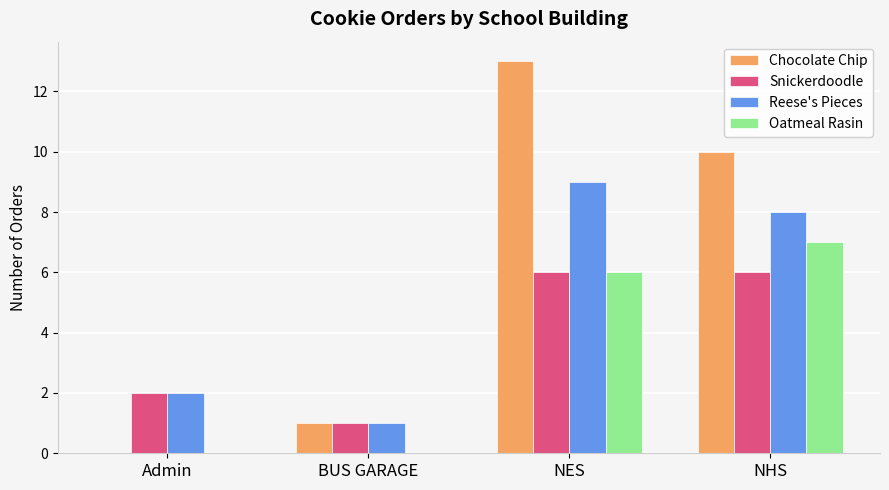

Between Admin and NHS, which series saw the biggest shift?

Chocolate Chip